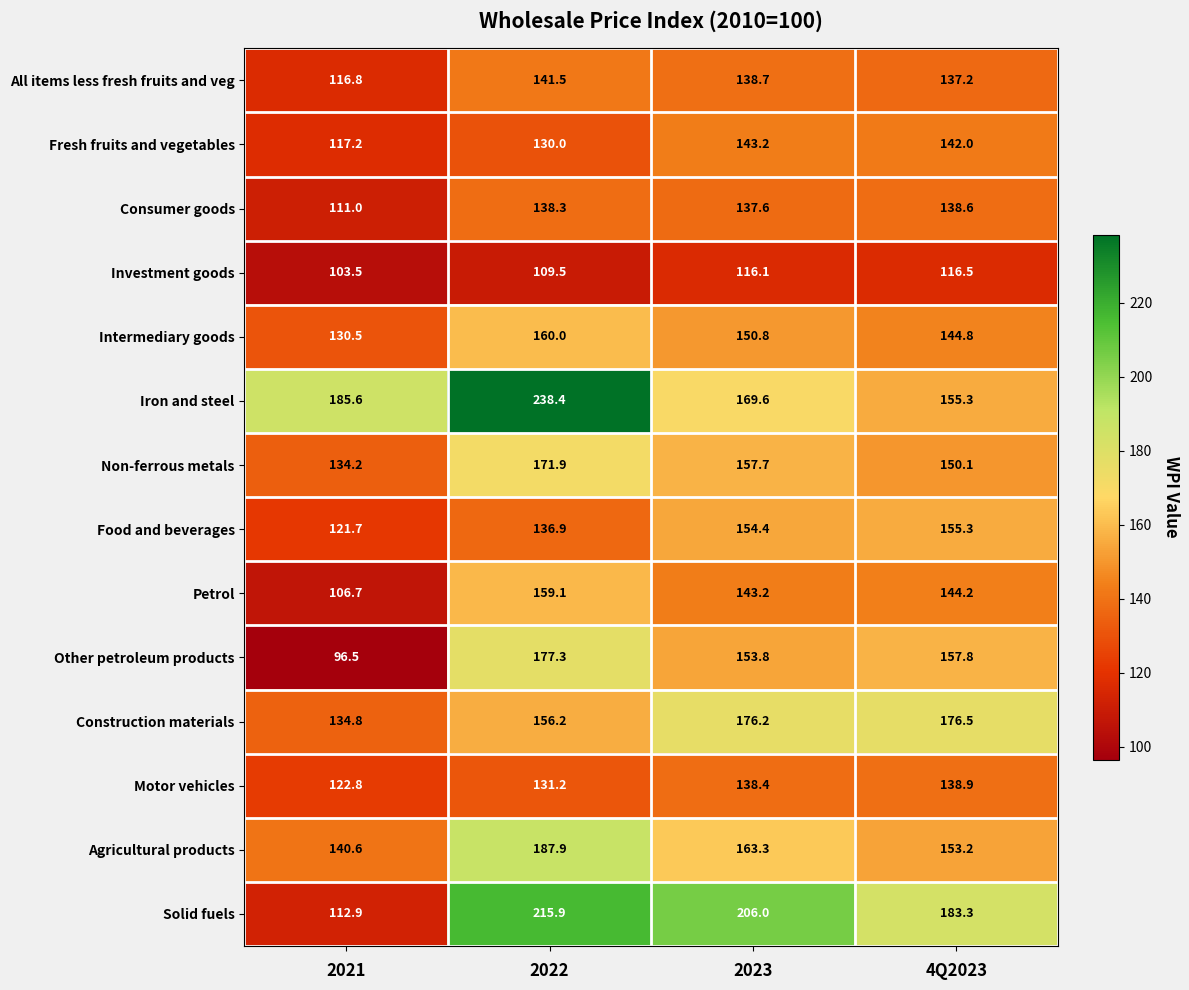

The value of Fresh fruits and vegetables at 4Q2023 is 142.0. True or false?

True